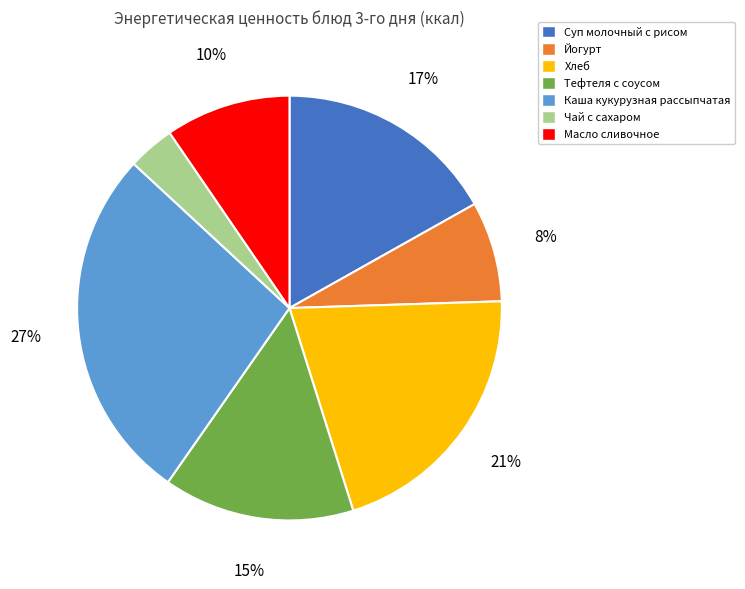

What is the ratio of the value at Масло сливочное to the value at Суп молочный с рисом?

0.6